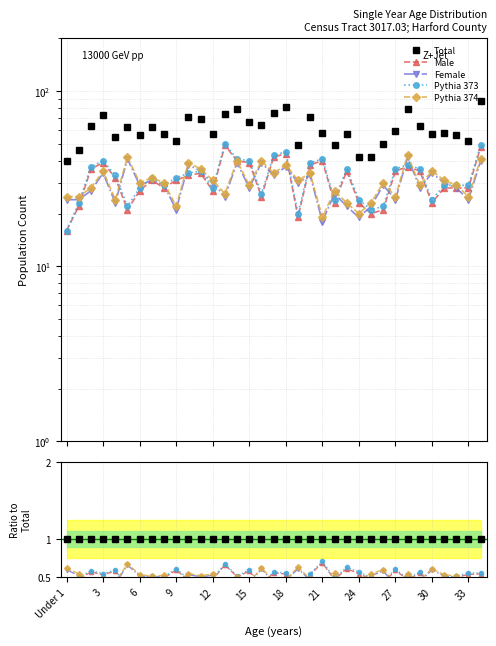

What is the highest value of the Male series?

0.7